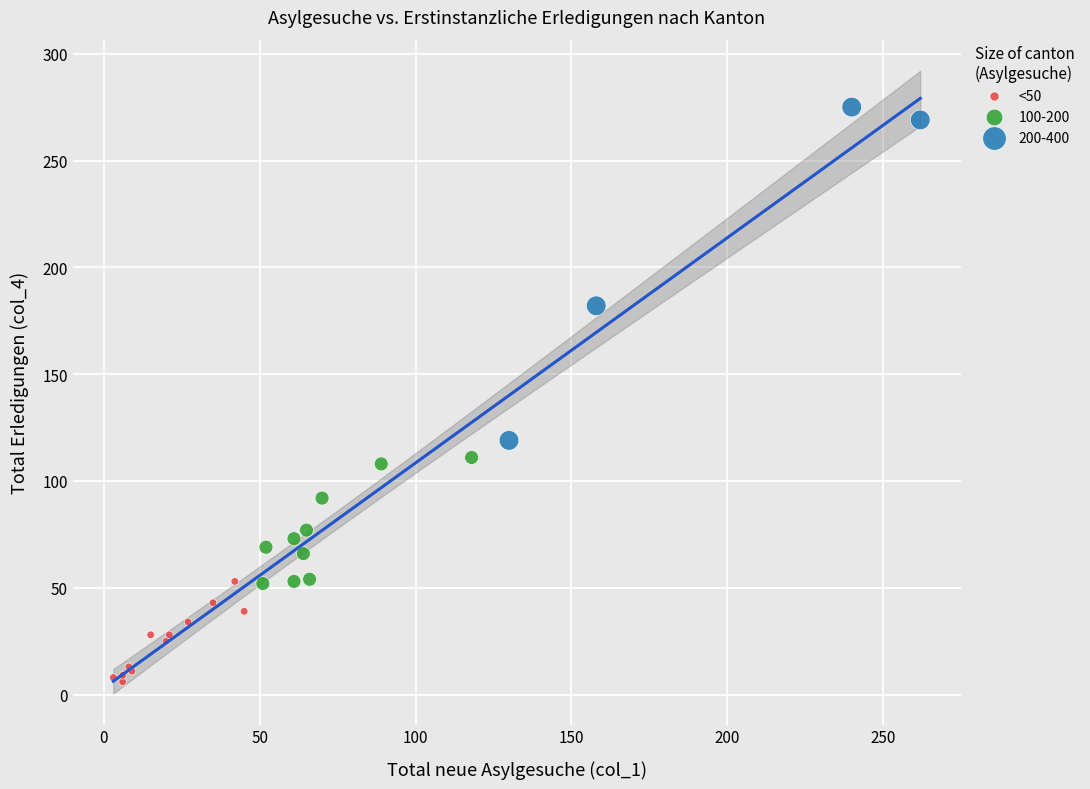

Which series has the largest Y range (max minus min)?

200-400